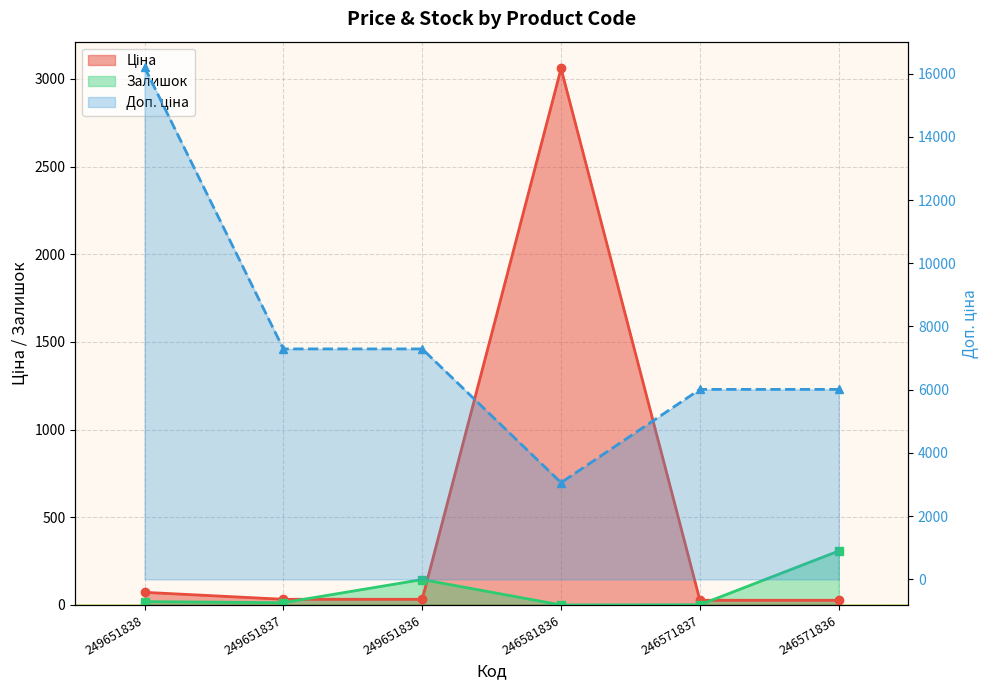

True or false: Ціна and Доп. ціна intersect in this chart.

False